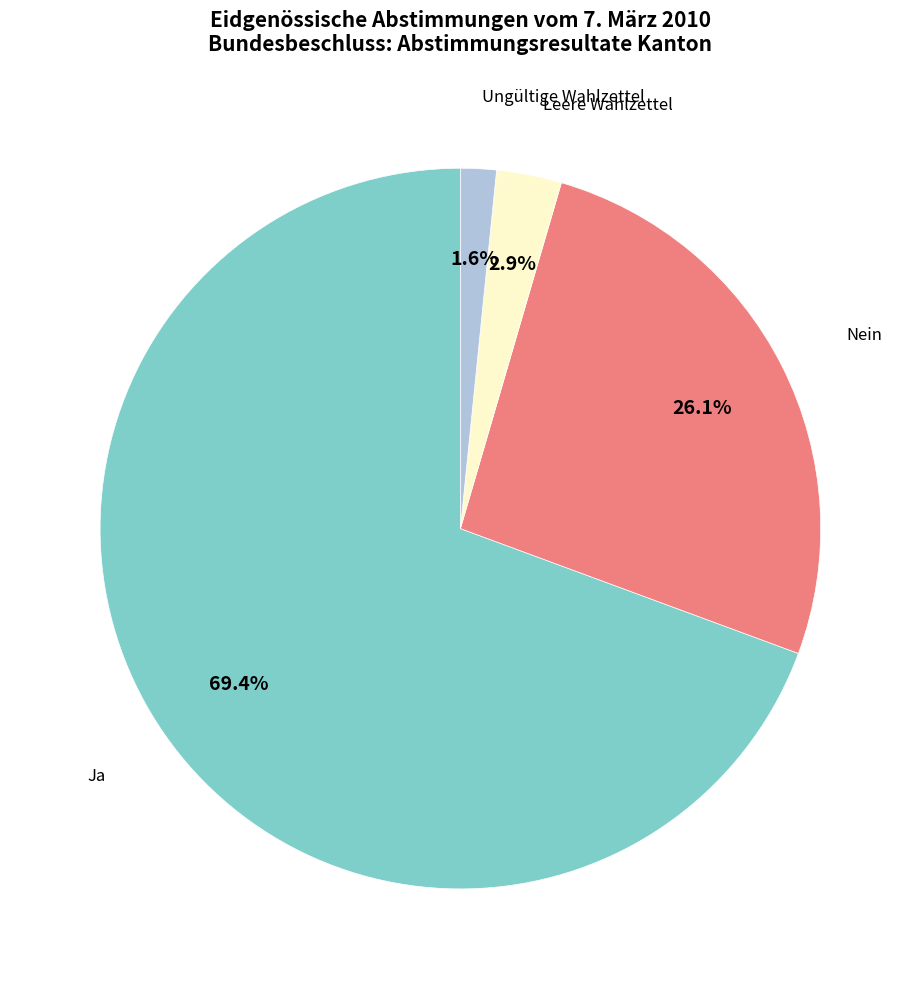

To the nearest percent, what is the average slice percentage?

25%